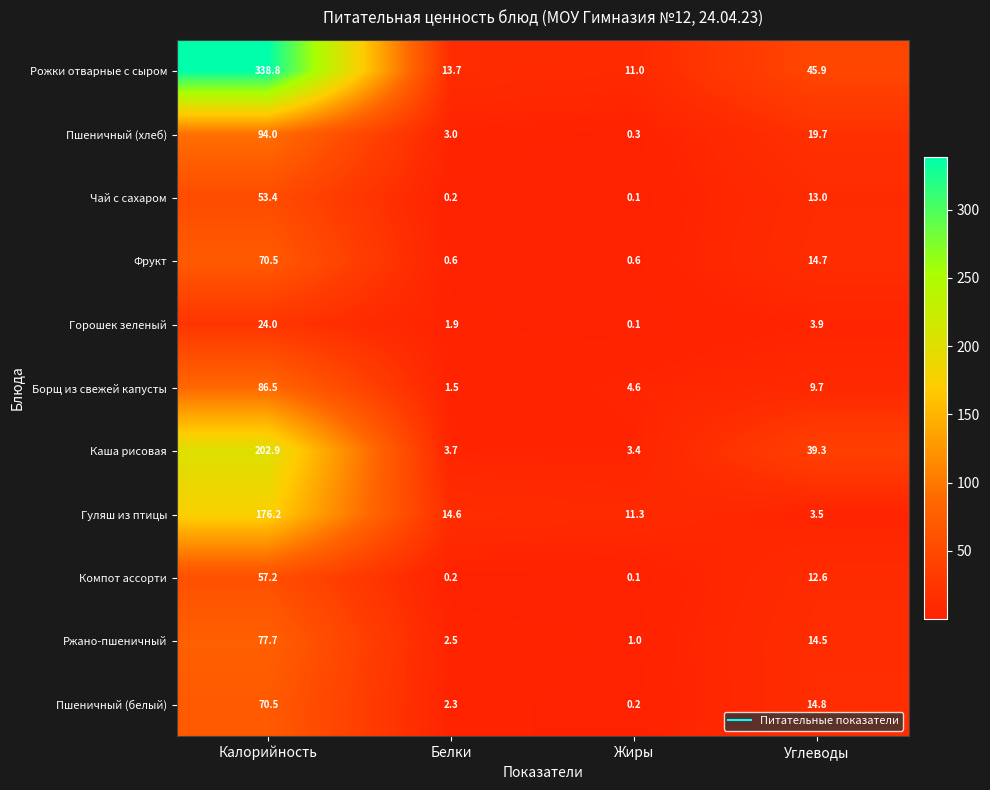

At how many categories does at least one series exceed 282?

1